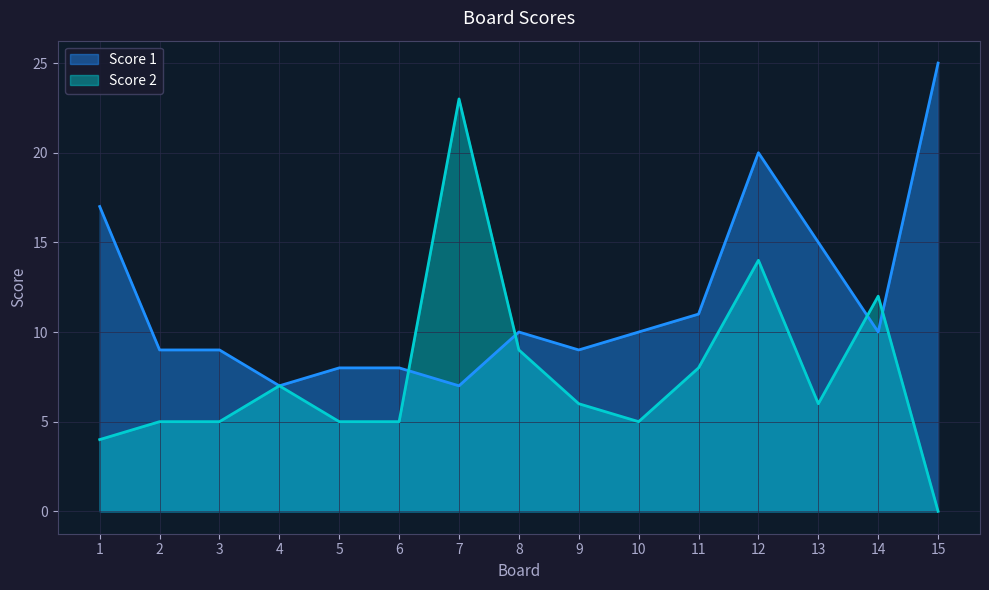

Which has a higher value, 5 or 9?

9